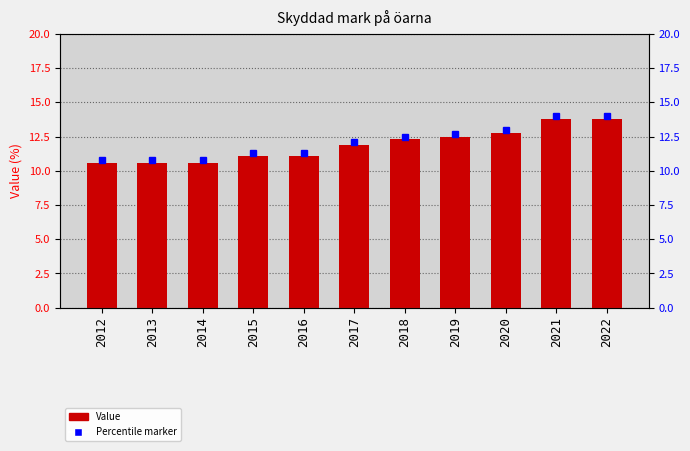

Reading left to right, list all the values displayed in this chart.

2012=10.6	2013=10.6	2014=10.6	2015=11.1	2016=11.1	2017=11.9	2018=12.3	2019=12.5	2020=12.8	2021=13.8	2022=13.8